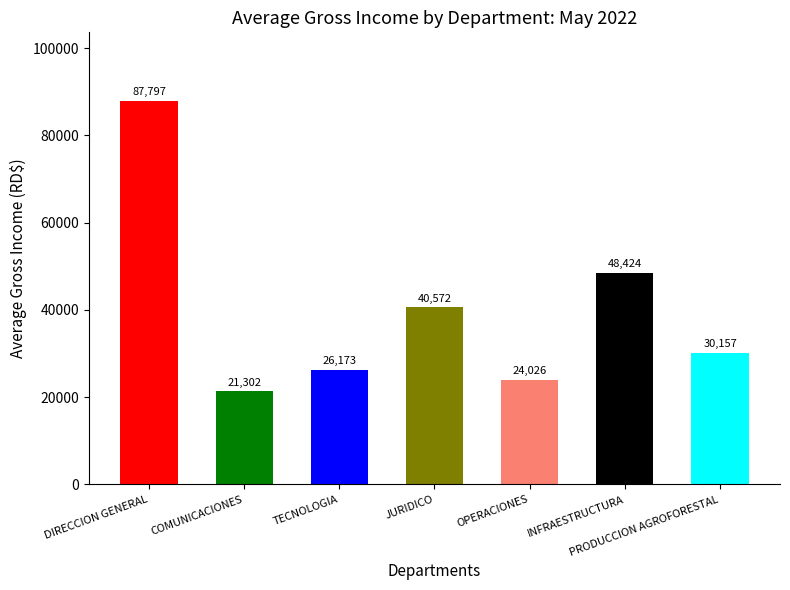

Which label corresponds to the smallest value in the chart?

COMUNICACIONES